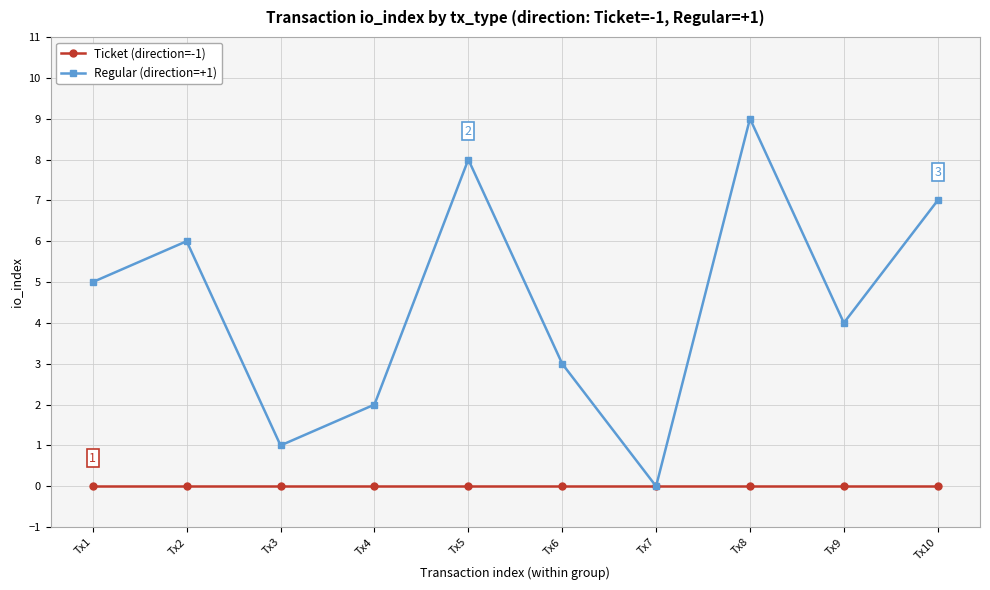

What is the spread (max minus min) of values at Tx4?

2